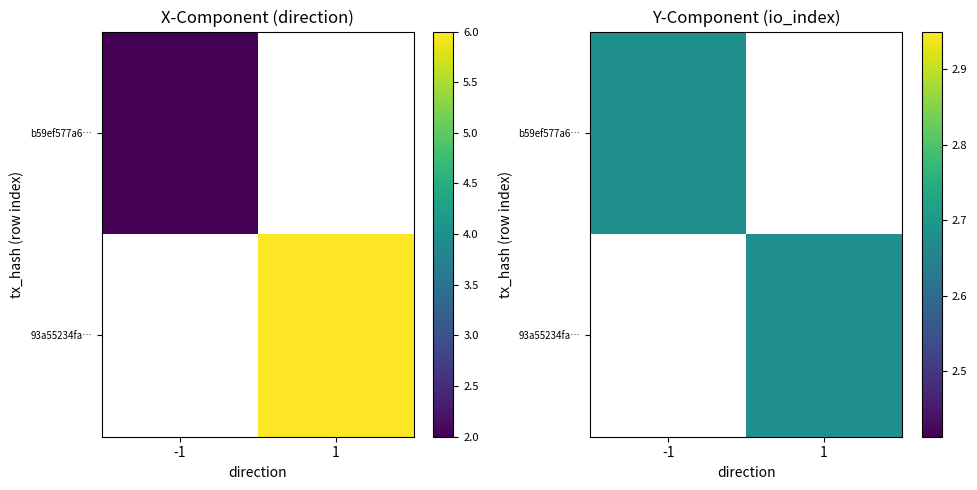

Which series changed the most between io_index and value?

93a55234fa86fa645b326644c74d0ba2da965d7